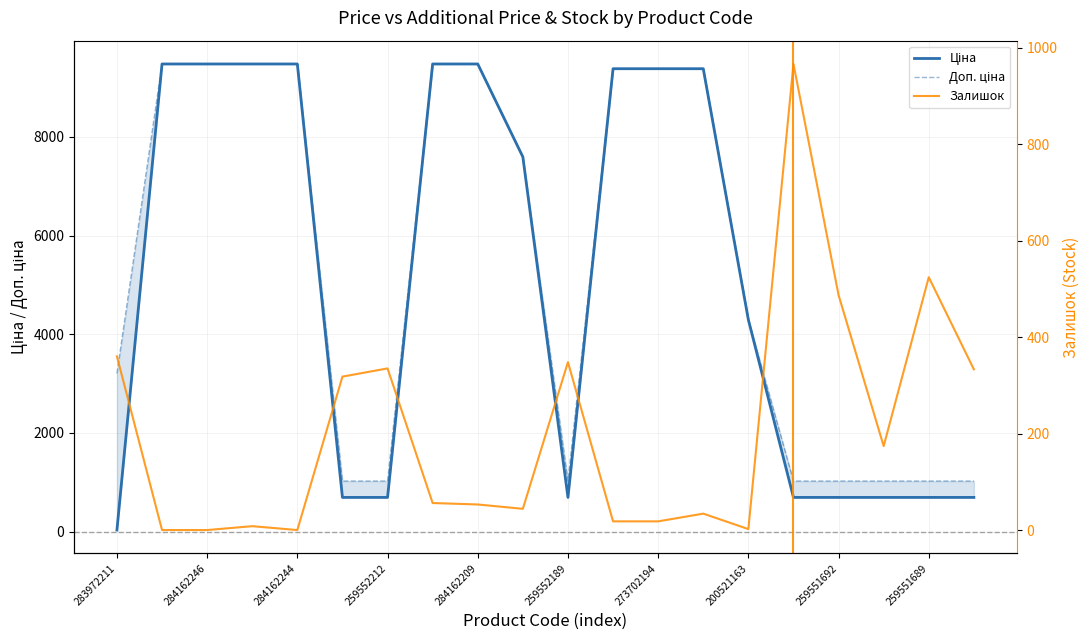

What value does the Доп. ціна series have at 284162246?

9480.1